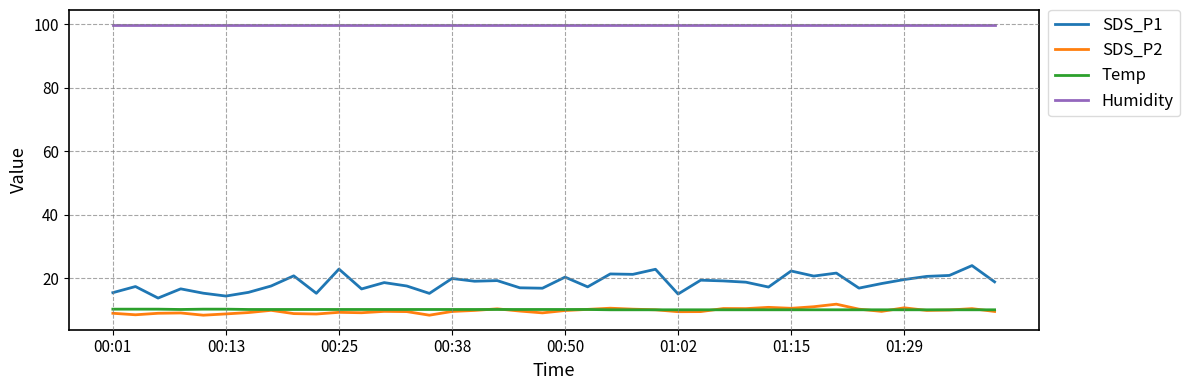

True or false: Humidity and SDS_P2 intersect in this chart.

False